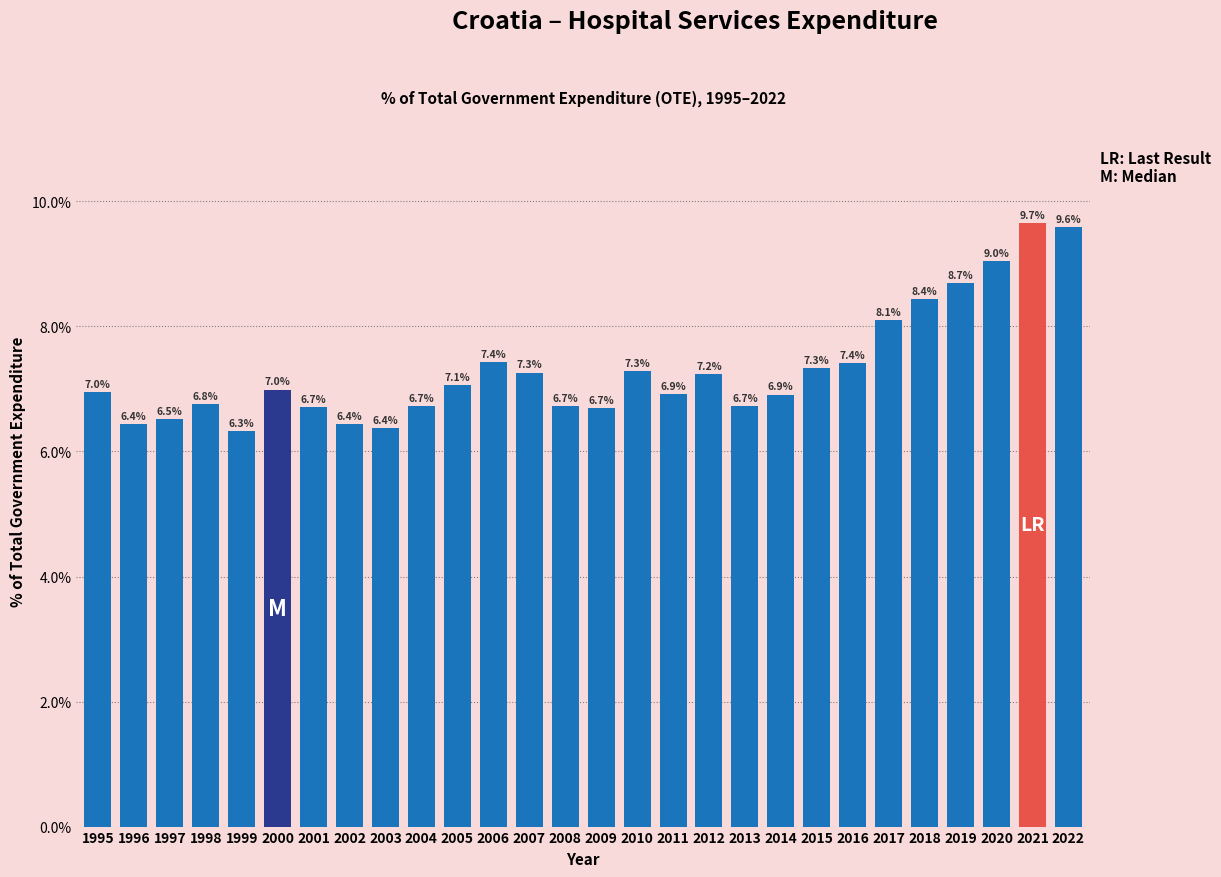

Reading left to right, transcribe all the data shown in this chart.

7.0	6.4	6.5	6.8	6.3	7.0	6.7	6.4	6.4	6.7	7.1	7.4	7.3	6.7	6.7	7.3	6.9	7.2	6.7	6.9	7.3	7.4	8.1	8.4	8.7	9.0	9.7	9.6